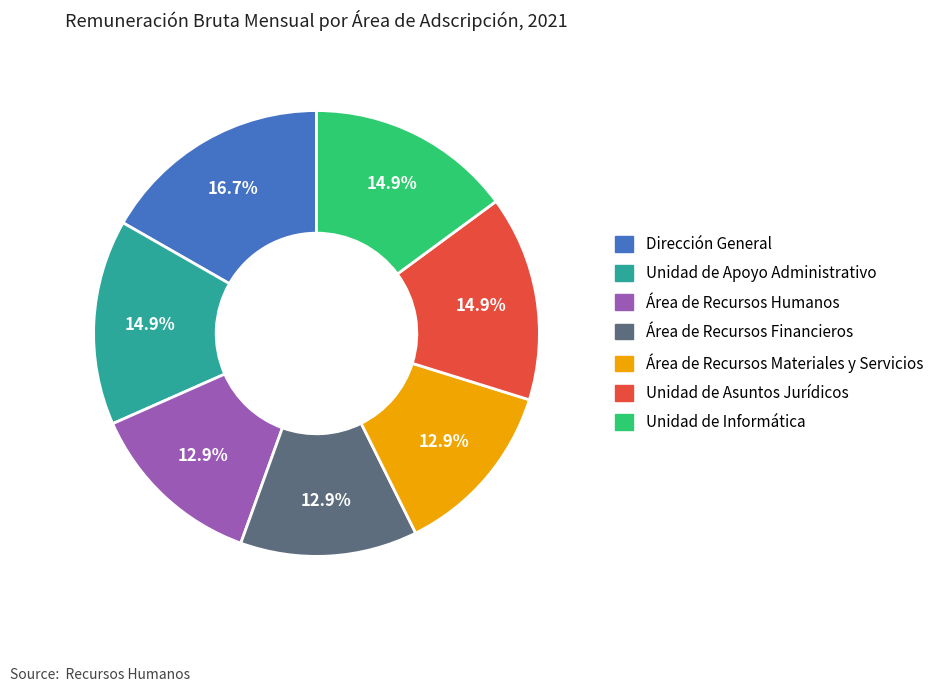

Is it true that Unidad de Informática is 15% of the pie?

True